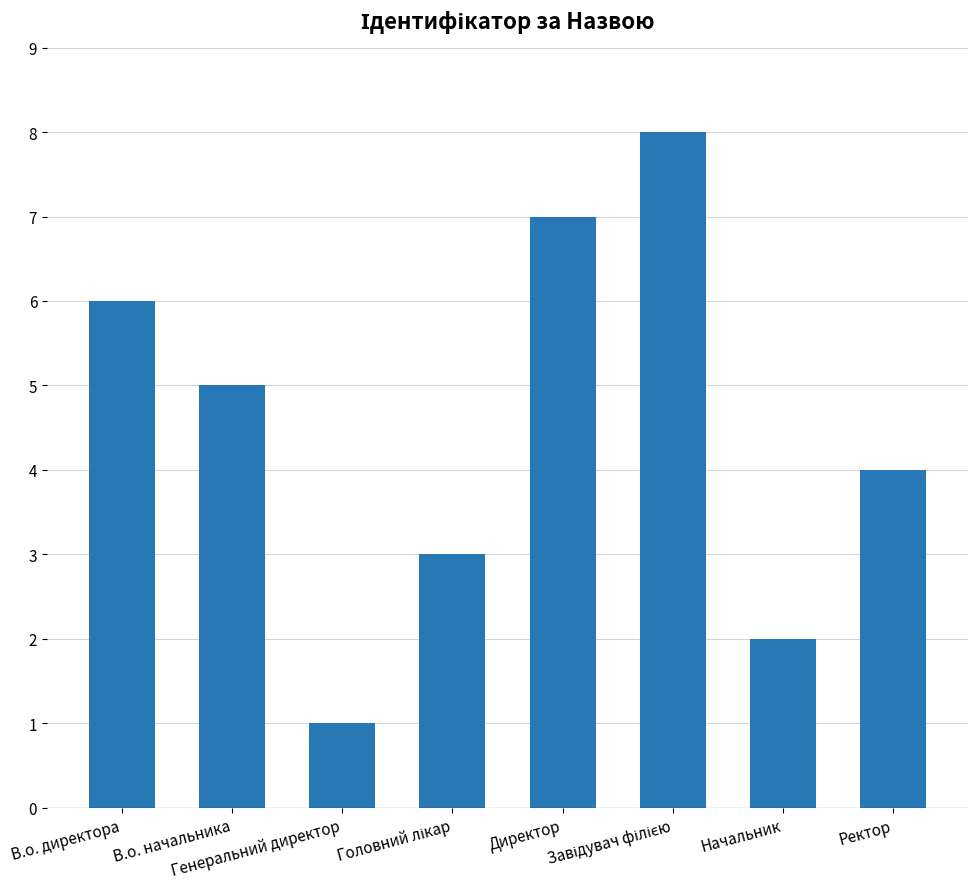

Reading left to right, extract all data points from this chart.

6	5	1	3	7	8	2	4